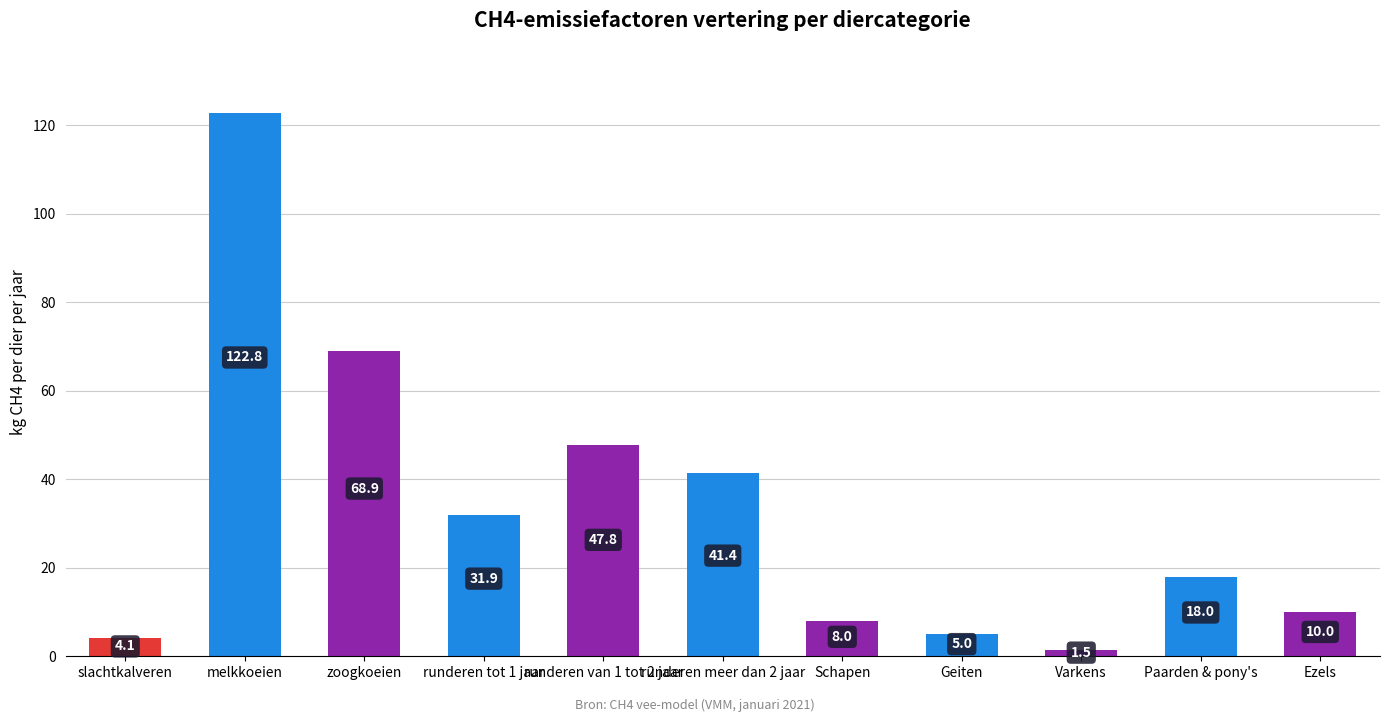

What is the average value?

32.7